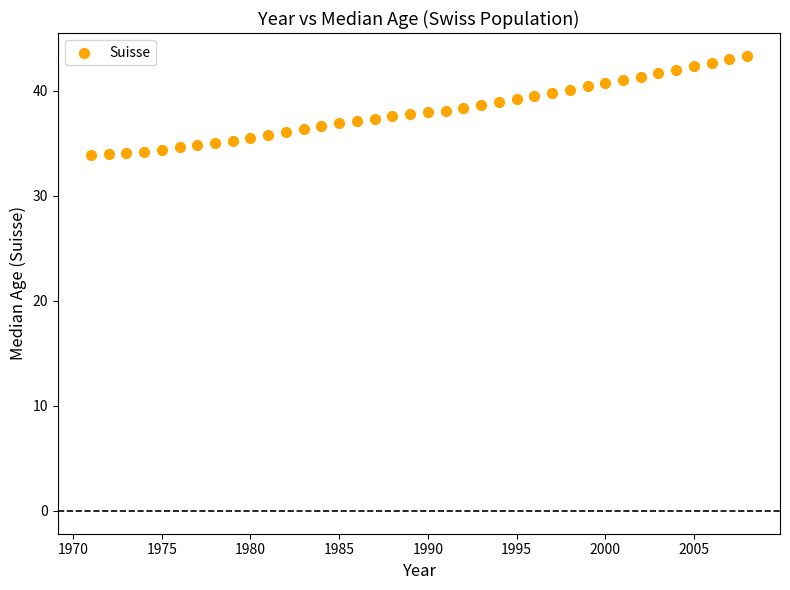

What is the range of X values (max minus min)?

37.0